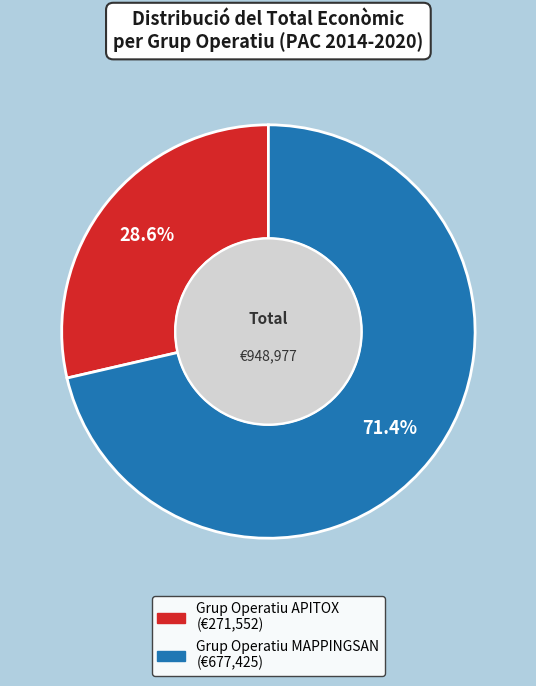

What portion of the pie excludes Grup Operatiu APITOX?

71.4%